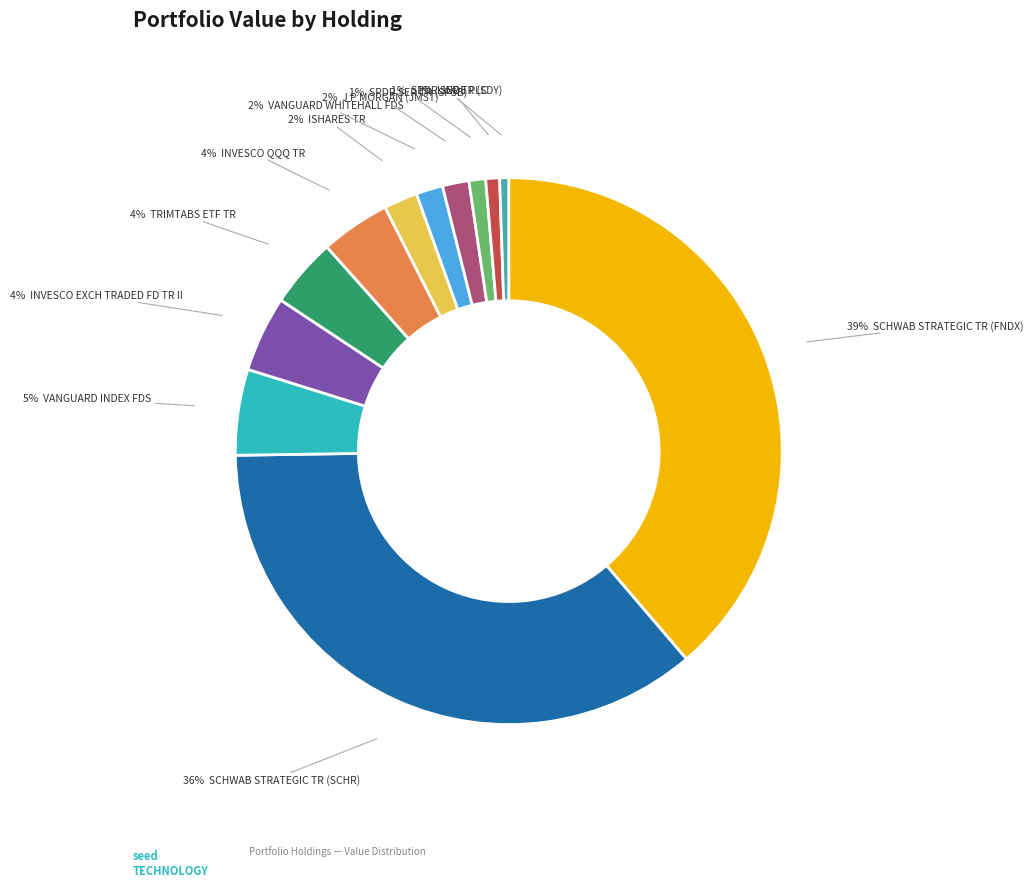

Is there any slice that represents more than half of the pie?

No